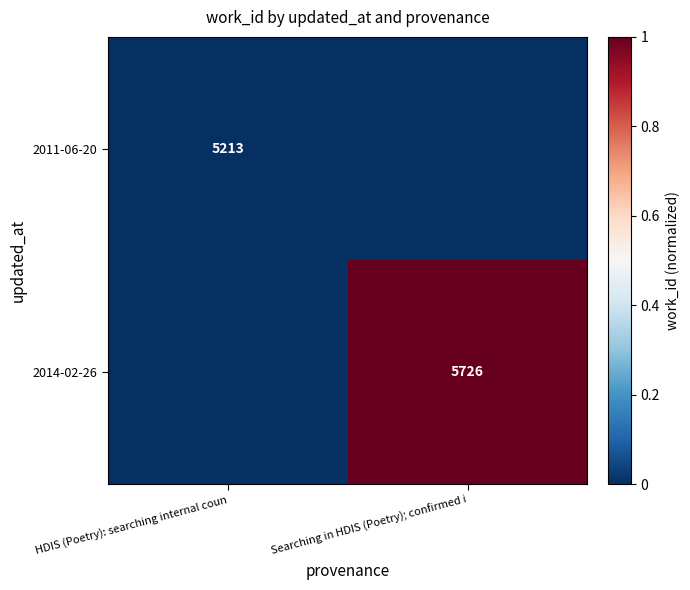

What is the greatest value displayed?

1